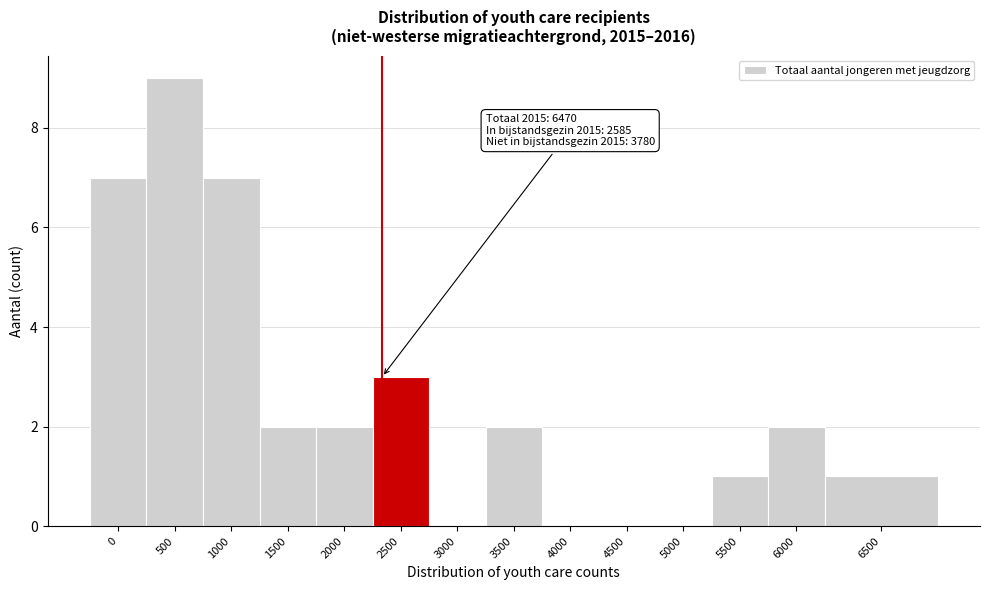

Reading right to left, transcribe all the data shown in this chart.

6500=1	6000=2	5500=1	5000=0	4500=0	4000=0	3500=2	3000=0	2500=3	2000=2	1500=2	1000=7	500=9	0=7